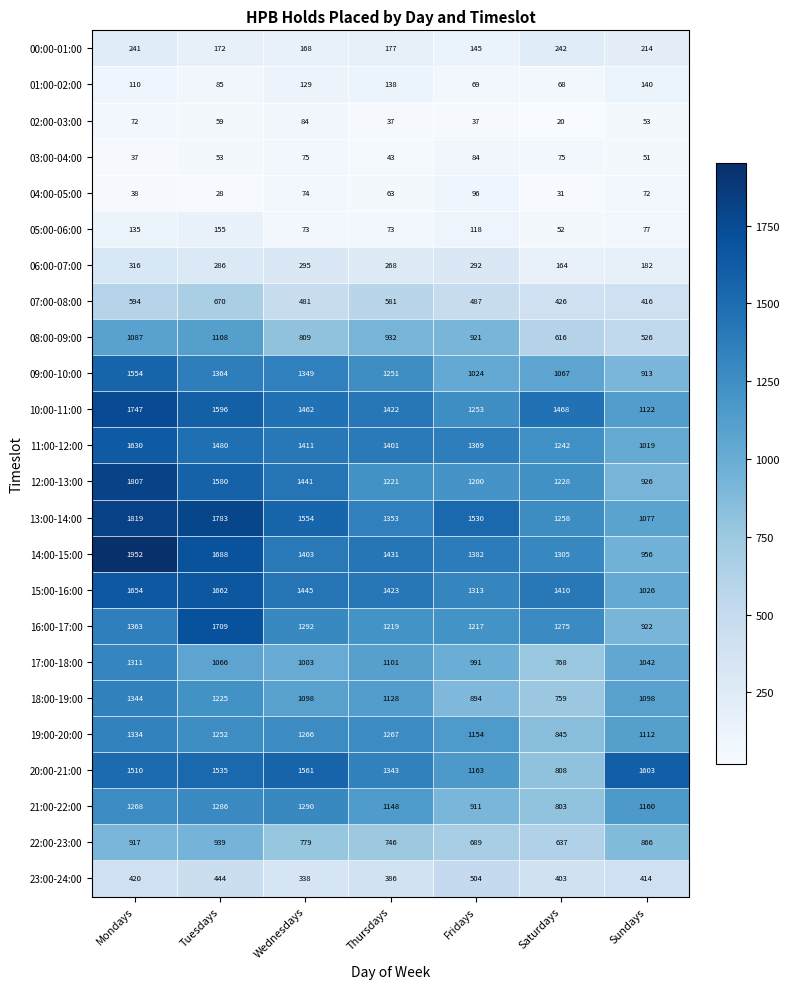

Which series has the largest total across all categories?

13:00-14:00